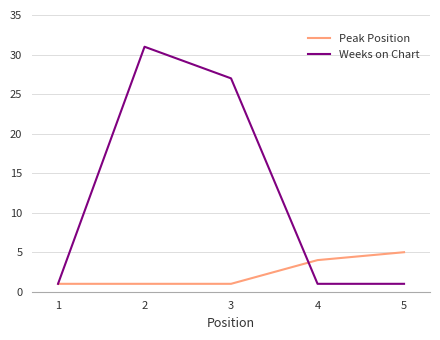

Which series has the largest range (max minus min)?

Weeks on Chart